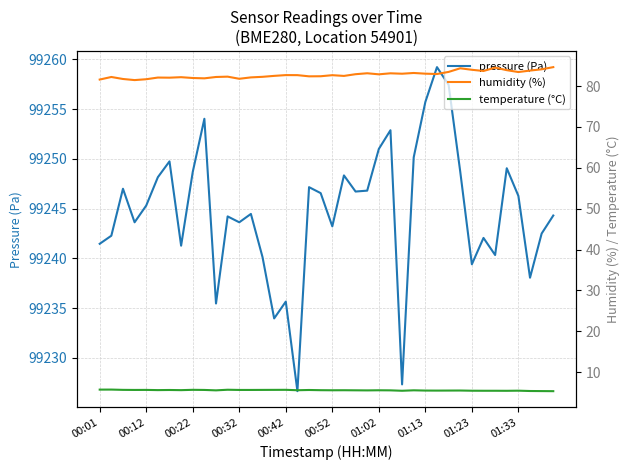

What is the highest value of the pressure (Pa) series?

99259.2